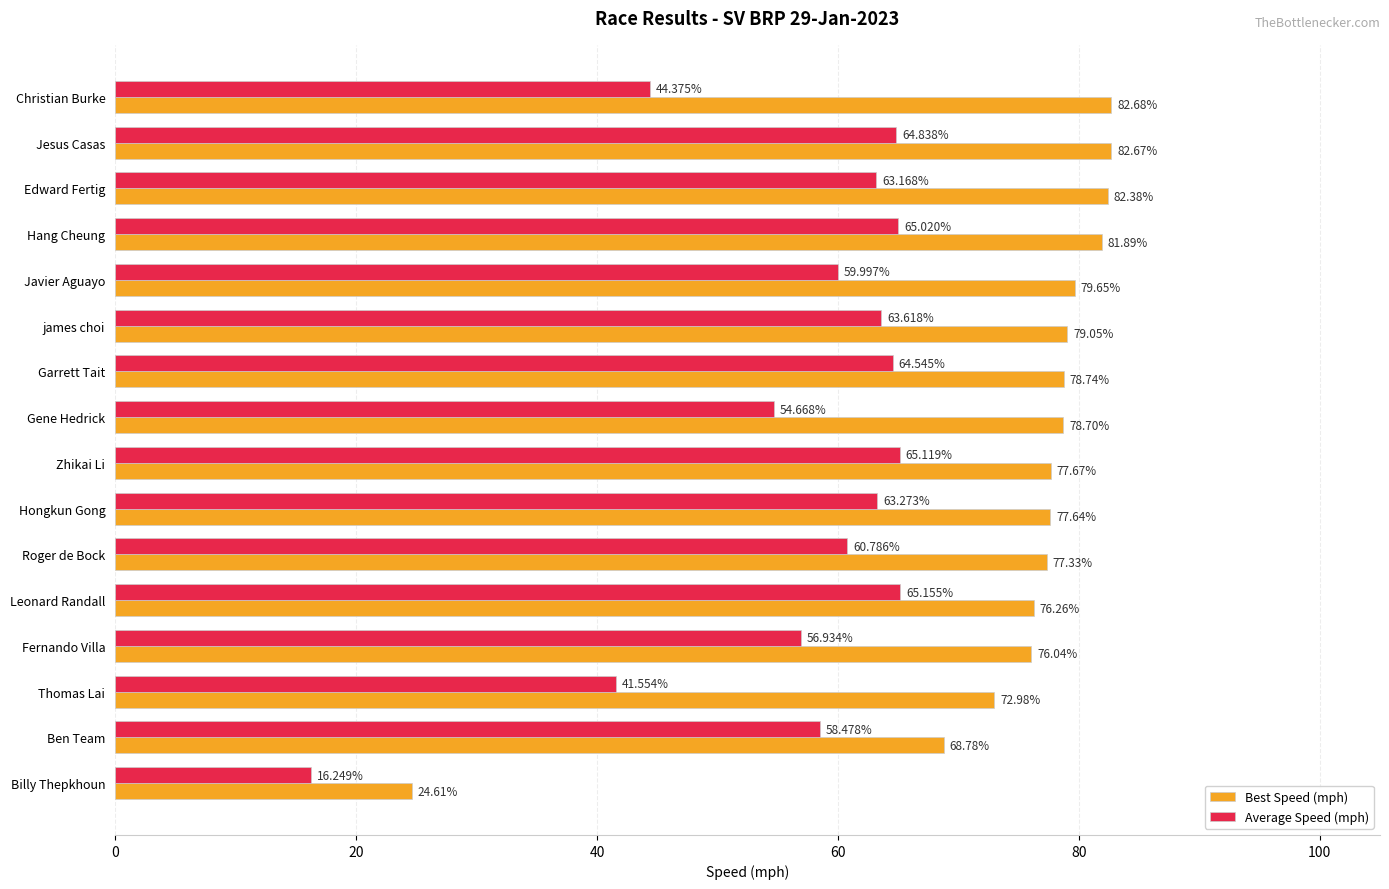

Which series has the largest range (max minus min)?

Best Speed (mph)